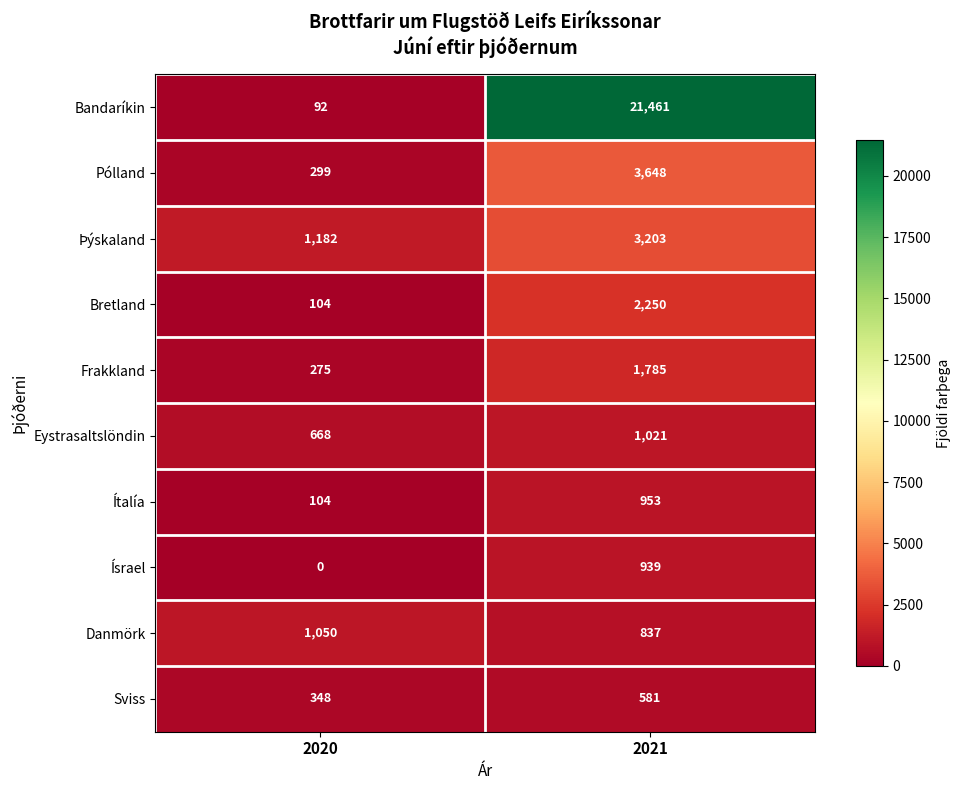

Rank the categories by Ítalía value from highest to lowest.

2021, 2020